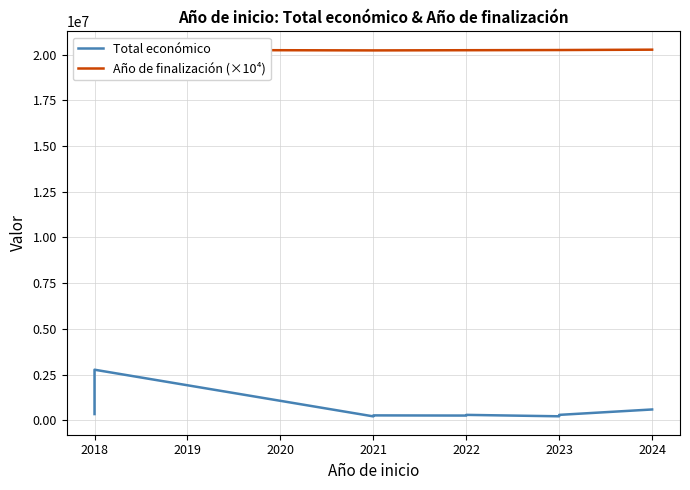

Which series changed the most between 2018 and 2024?

Total económico